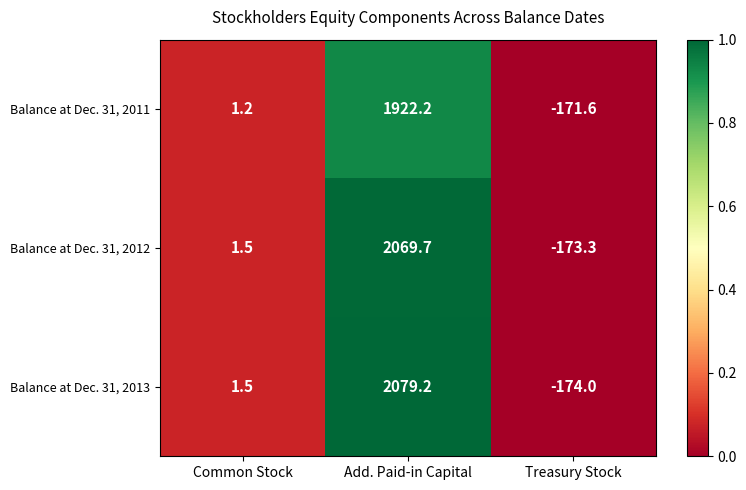

What is the sum of all Balance at Dec. 31, 2013 values?

1906.7